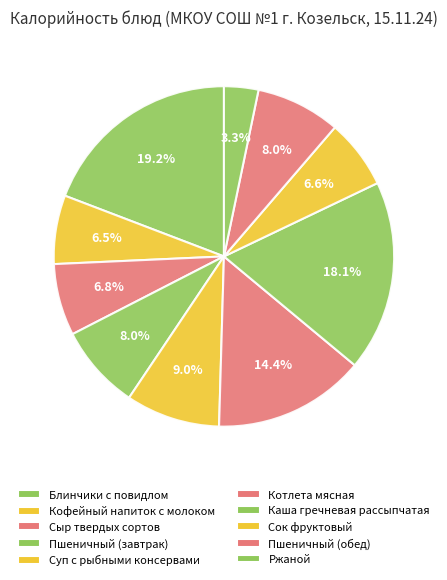

What is the smallest slice in the pie chart?

Ржаной